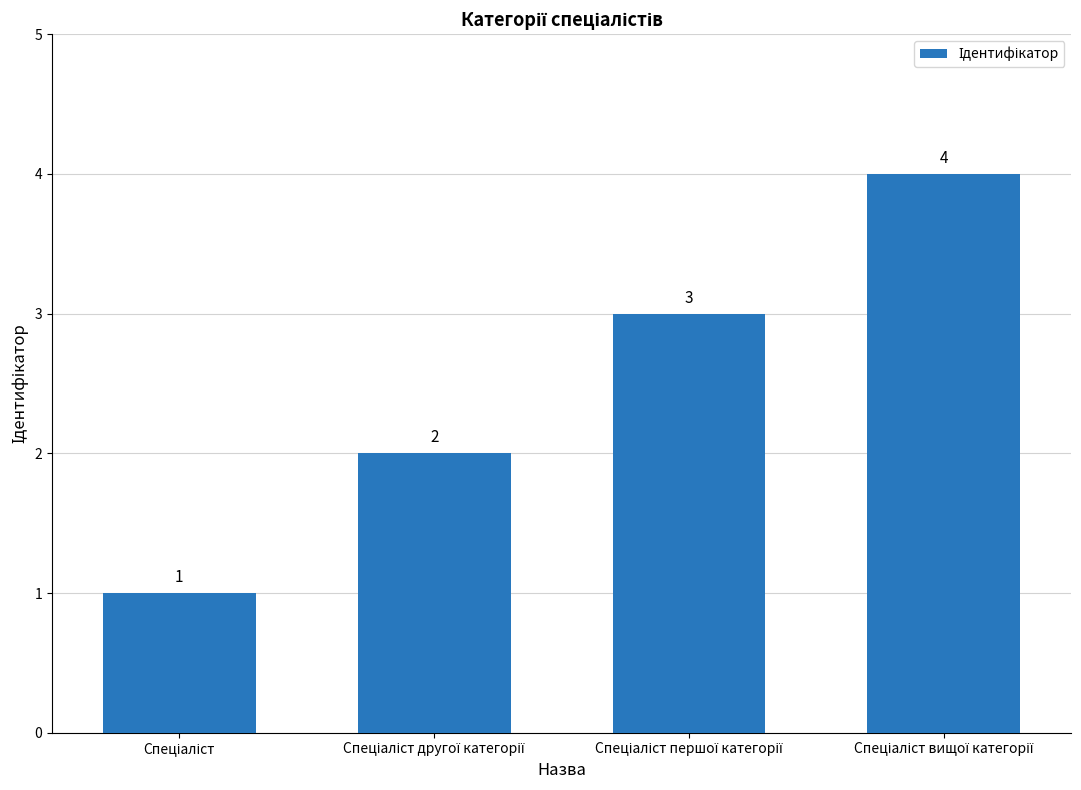

What is the greatest value displayed?

4